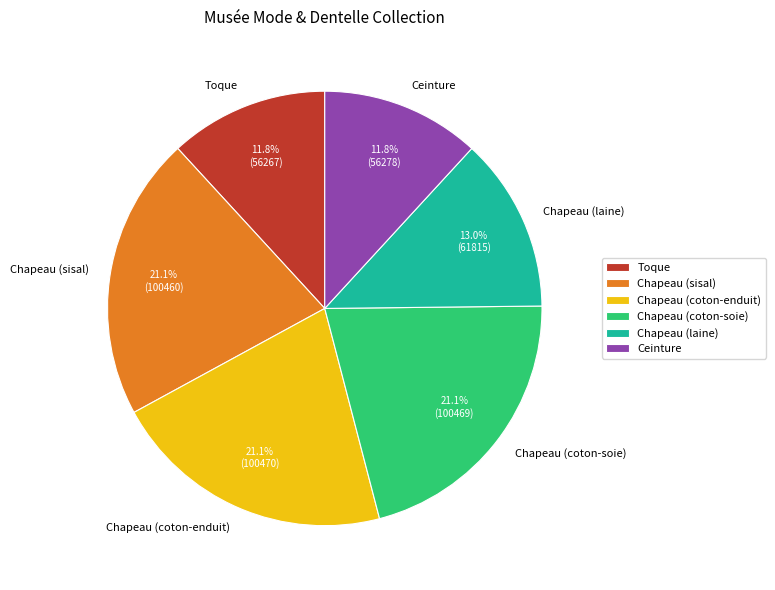

Which has a higher value, Chapeau (laine) or Toque?

Chapeau (laine)